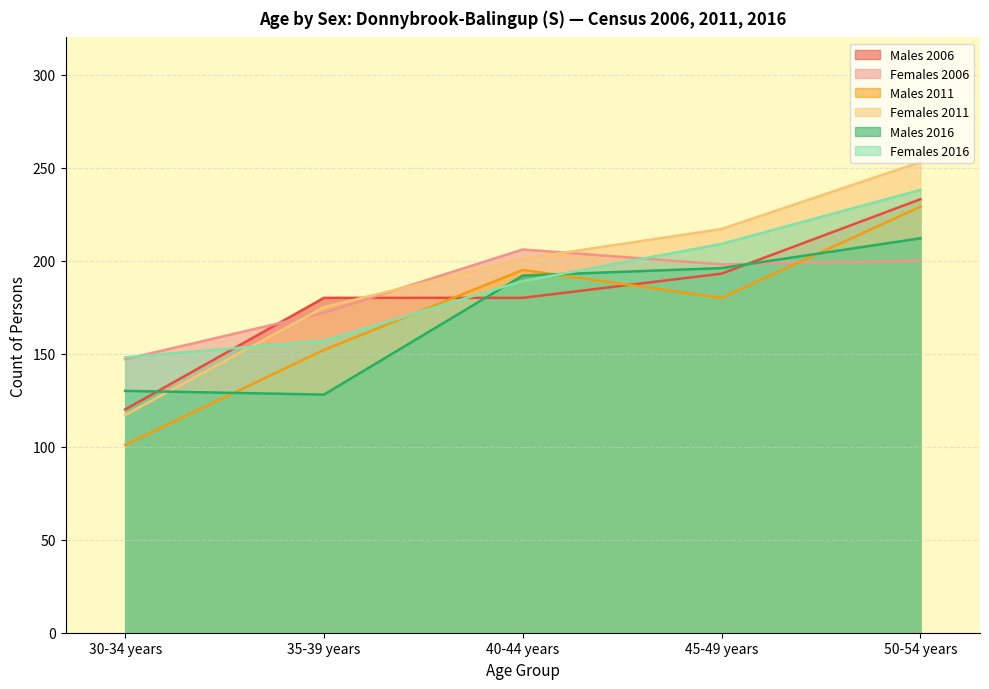

What are all the series names shown in the legend?

Males 2006, Females 2006, Males 2011, Females 2011, Males 2016, Females 2016